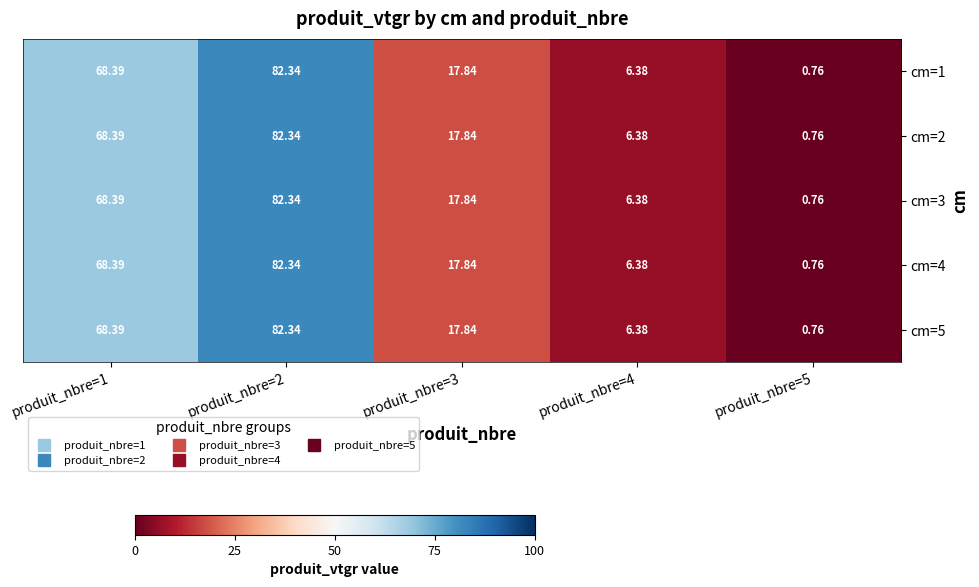

How many distinct data groups are displayed?

5